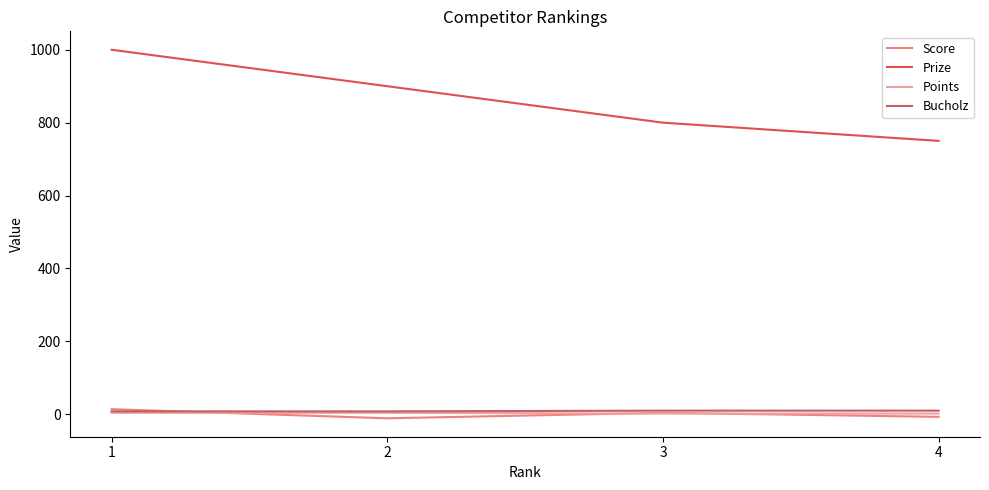

True or false: Bucholz and Points intersect in this chart.

False